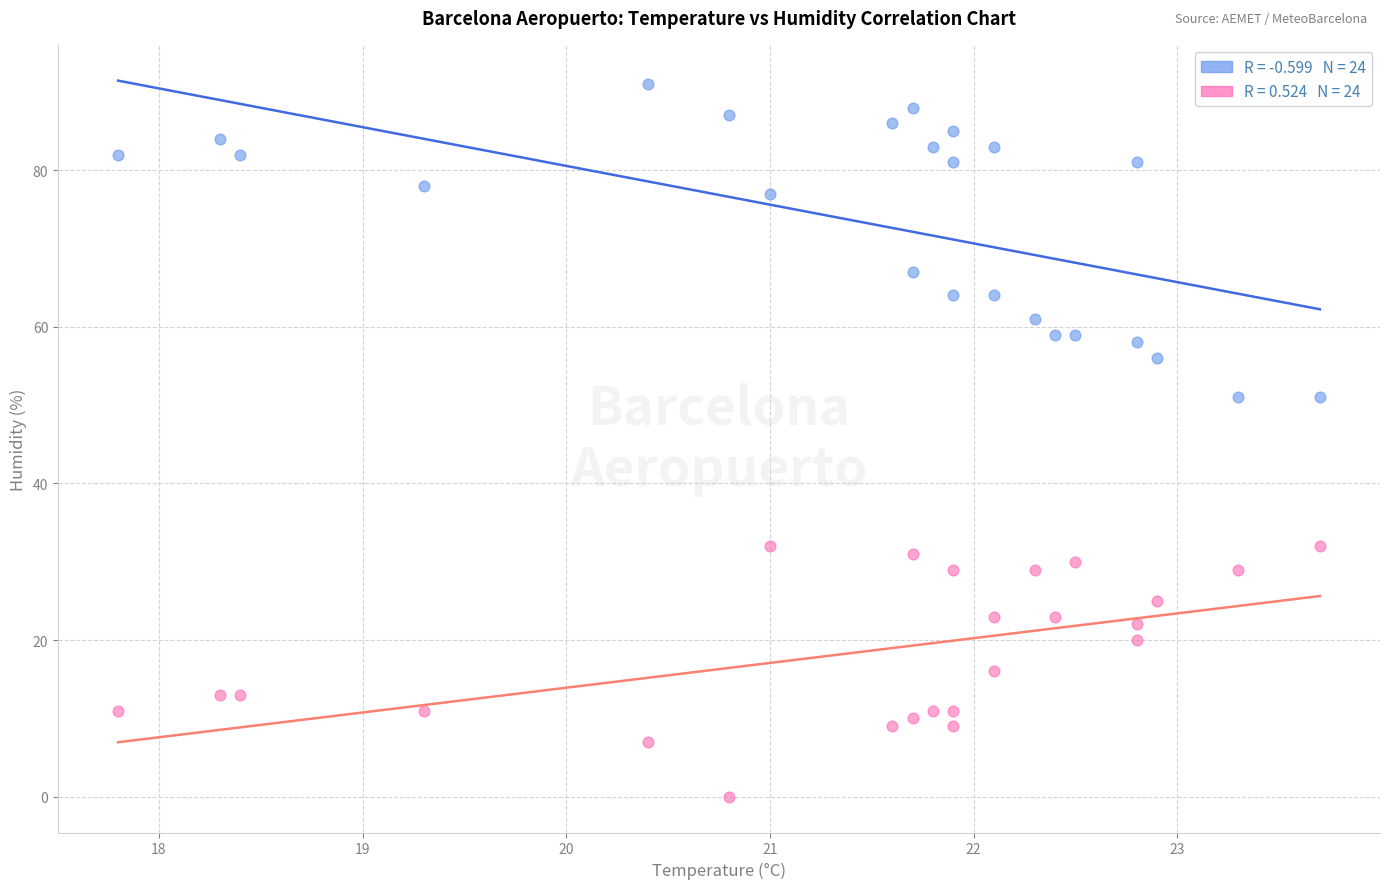

Across all data points, what is the range of Y values (max minus min)?

91